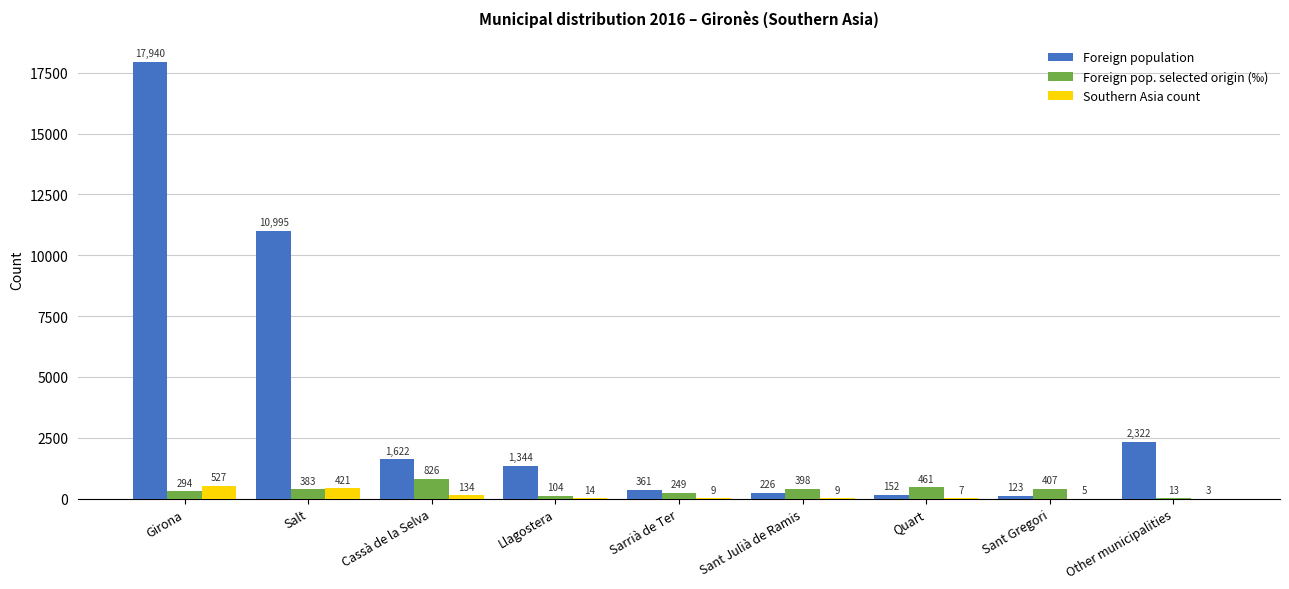

Reading left to right, what are all the values shown in this chart?

Foreign population: 17940	10995	1622	1344	361	226	152	123	2322
Foreign pop. selected origin (‰): 294	383	826	104	249	398	461	407	13
Southern Asia count: 527	421	134	14	9	9	7	5	3